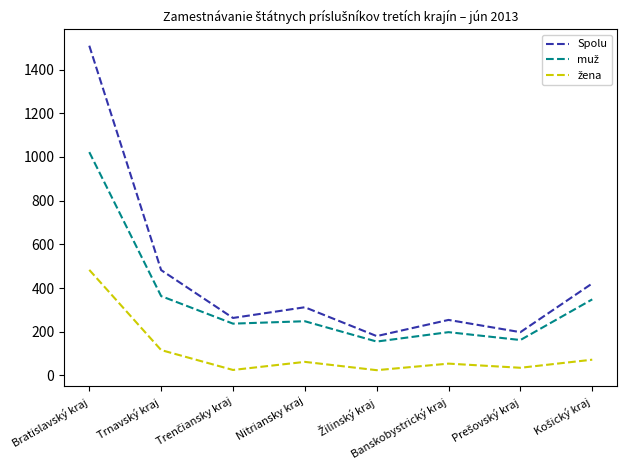

At which category is the sum across all series the highest?

Bratislavský kraj